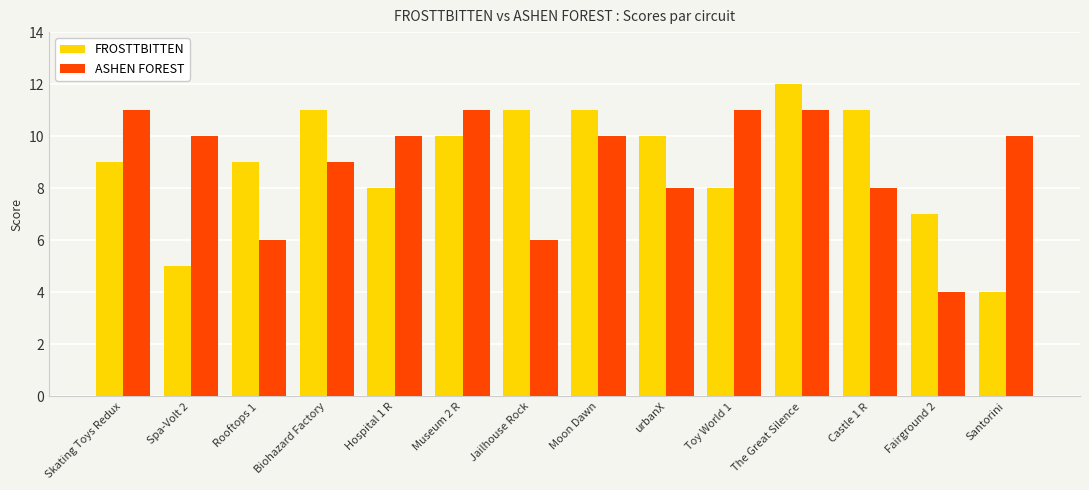

What is the value of the FROSTTBITTEN bar at the 4th from the left?

11